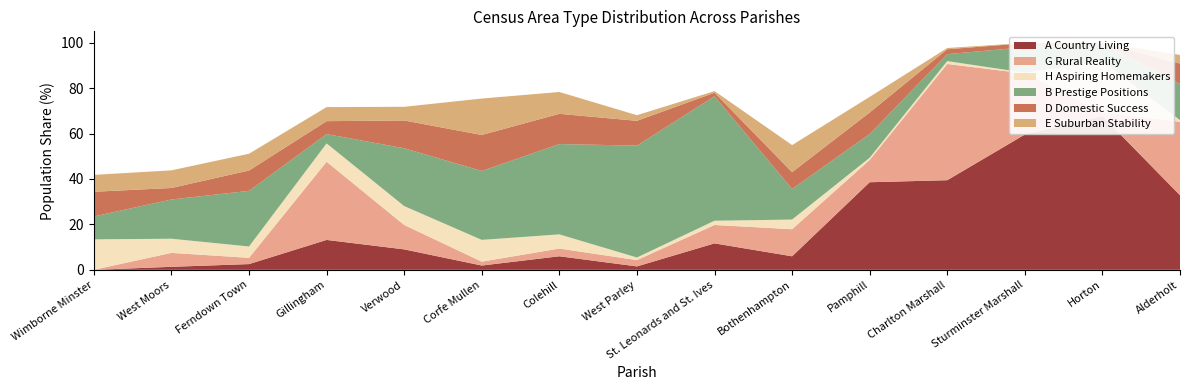

Reading left to right, extract all data points from this chart.

A Country Living: 0.0	1.3	2.5	13.2	9.0	1.9	6.0	1.5	11.6	6.0	38.6	39.5	59.6	67.7	32.8
G Rural Reality: 0.0	6.1	2.7	34.4	10.8	1.7	3.4	2.8	8.1	11.9	9.8	51.2	26.9	1.7	32.3
H Aspiring Homemakers: 13.4	6.2	5.0	8.1	8.3	9.6	6.2	1.1	1.9	4.2	1.0	1.3	0.4	22.4	0.7
B Prestige Positions: 10.1	17.3	24.5	4.1	25.5	30.3	39.8	49.2	54.8	13.5	10.5	3.1	11.2	7.8	15.9
D Domestic Success: 10.9	5.1	9.0	5.7	12.2	15.8	13.3	10.9	1.6	7.4	9.5	2.2	1.7	0.3	9.0
E Suburban Stability: 7.4	7.8	7.4	6.2	6.0	16.0	9.6	2.5	0.7	11.9	6.9	0.5	0.1	0.0	3.8